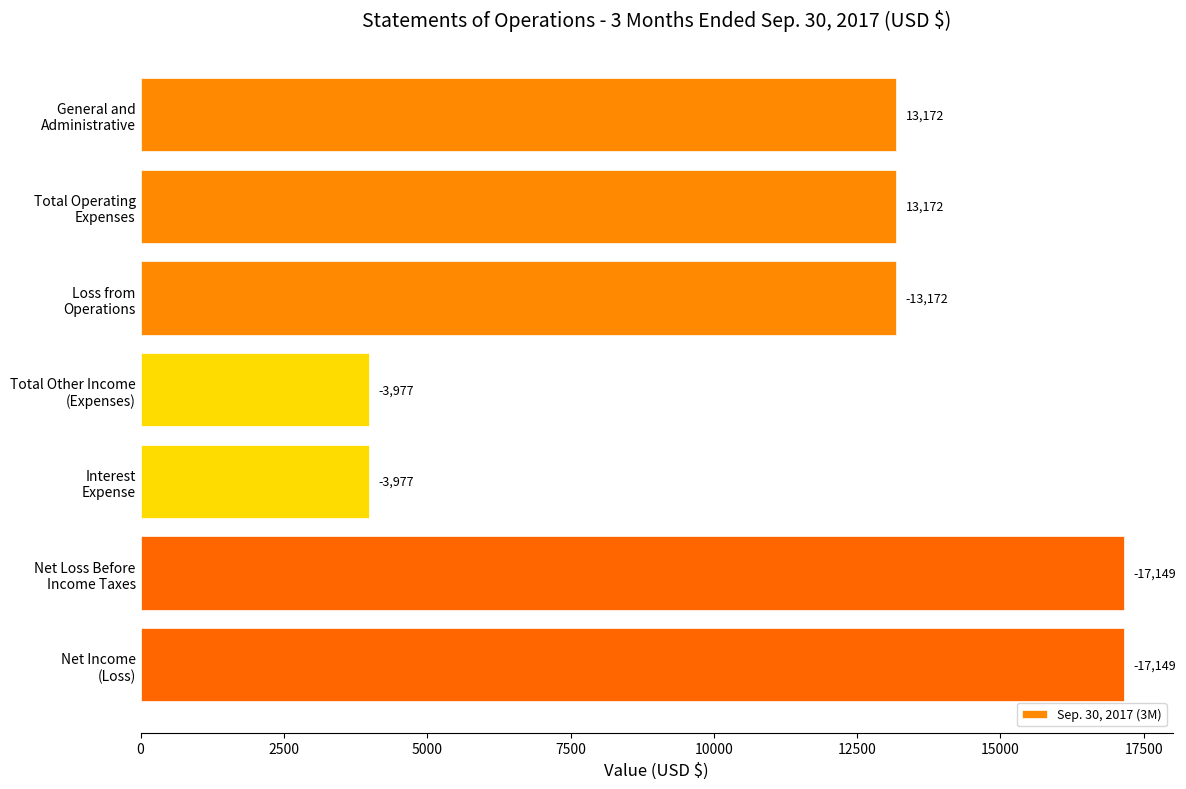

What is the maximum value shown in the chart?

17149